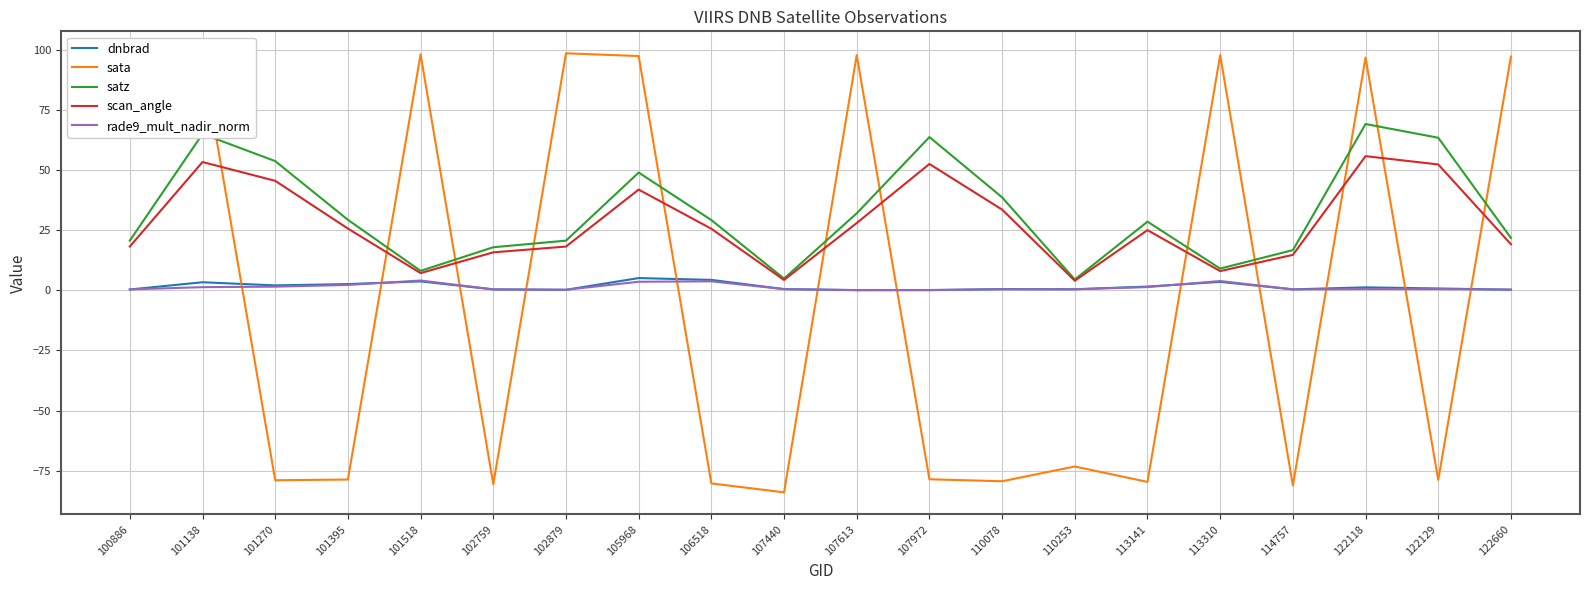

Is the value of dnbrad at 113141 greater than the value of sata at 105968?

No